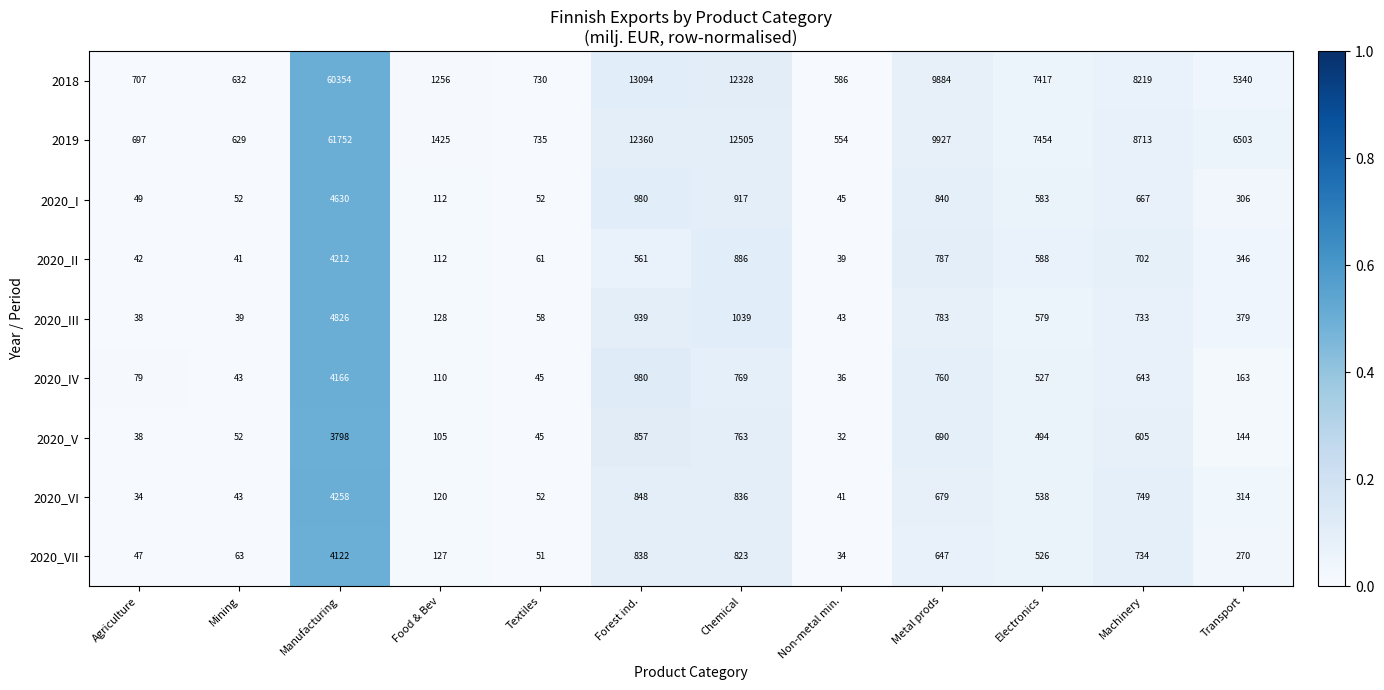

How many distinct data groups are displayed?

9